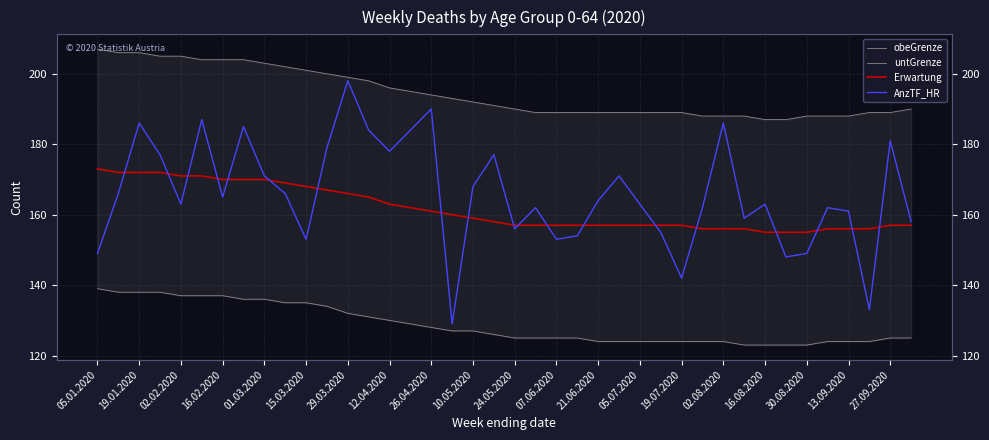

Reading left to right, extract all data points from this chart.

obeGrenze: 207	206	206	205	205	204	204	204	203	202	201	200	199	198	196	195	194	193	192	191	190	189	189	189	189	189	189	189	189	188	188	188	187	187	188	188	188	189	189	190
untGrenze: 139	138	138	138	137	137	137	136	136	135	135	134	132	131	130	129	128	127	127	126	125	125	125	125	124	124	124	124	124	124	124	123	123	123	123	124	124	124	125	125
Erwartung: 173	172	172	172	171	171	170	170	170	169	168	167	166	165	163	162	161	160	159	158	157	157	157	157	157	157	157	157	157	156	156	156	155	155	155	156	156	156	157	157
AnzTF_HR: 149	166	186	177	163	187	165	185	171	166	153	179	198	184	178	184	190	129	168	177	156	162	153	154	164	171	163	155	142	162	186	159	163	148	149	162	161	133	181	158